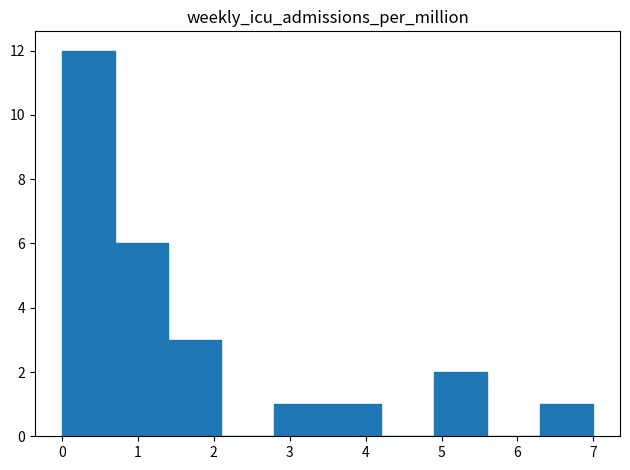

Reading left to right, list every bar in this chart as the range it spans on the x-axis followed by its height. The values are not printed on the chart, so give them approximately, as read against the axis.

0.0 to 0.7: 12
0.7 to 1.4: 6
1.4 to 2.1: 3
2.1 to 2.8: 0
2.8 to 3.5: 1
3.5 to 4.2: 1
4.2 to 4.9: 0
4.9 to 5.6: 2
5.6 to 6.3: 0
6.3 to 7.0: 1